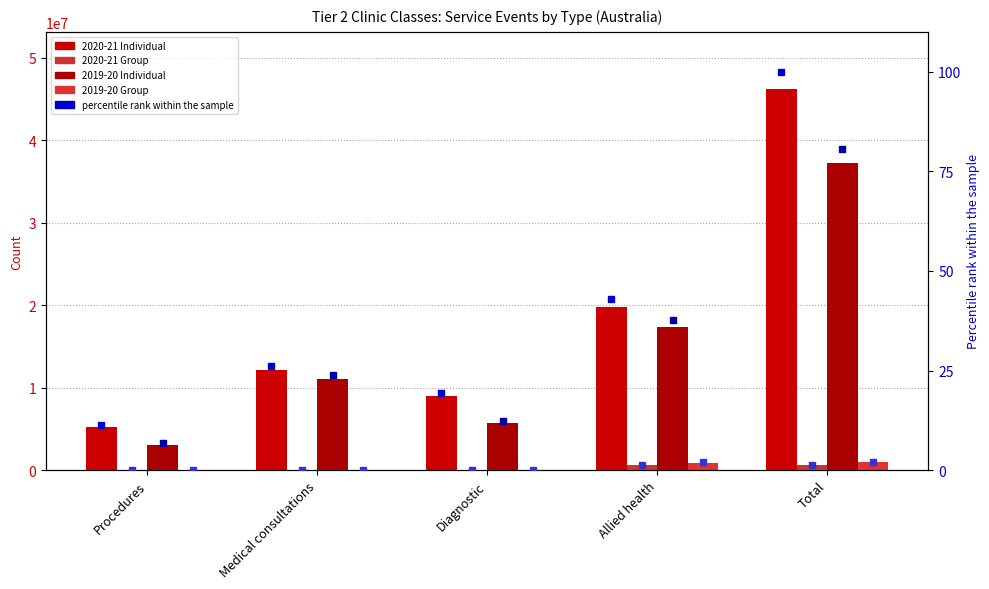

What is the value of the 2019-20 Group bar at the 4th from the left?

902145